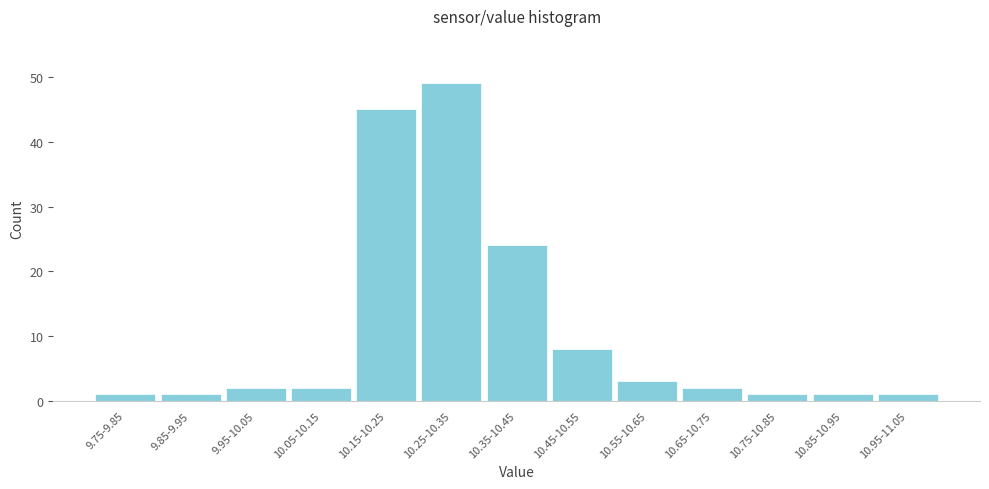

Reading right to left, transcribe all the data shown in this chart.

10.95-11.05=1	10.85-10.95=1	10.75-10.85=1	10.65-10.75=2	10.55-10.65=3	10.45-10.55=8	10.35-10.45=24	10.25-10.35=49	10.15-10.25=45	10.05-10.15=2	9.95-10.05=2	9.85-9.95=1	9.75-9.85=1